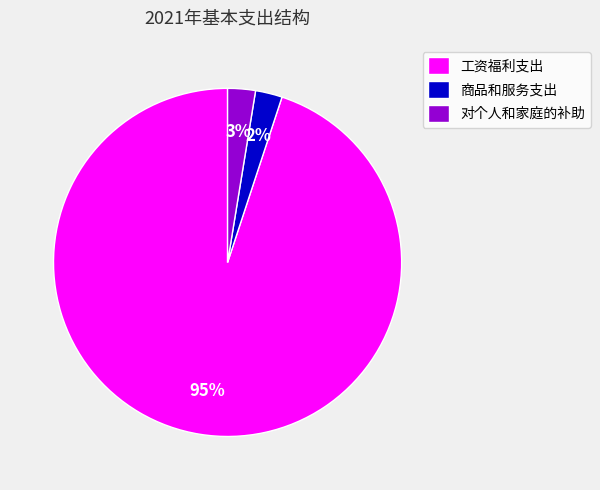

True or false: 工资福利支出 accounts for 83% of the total.

False